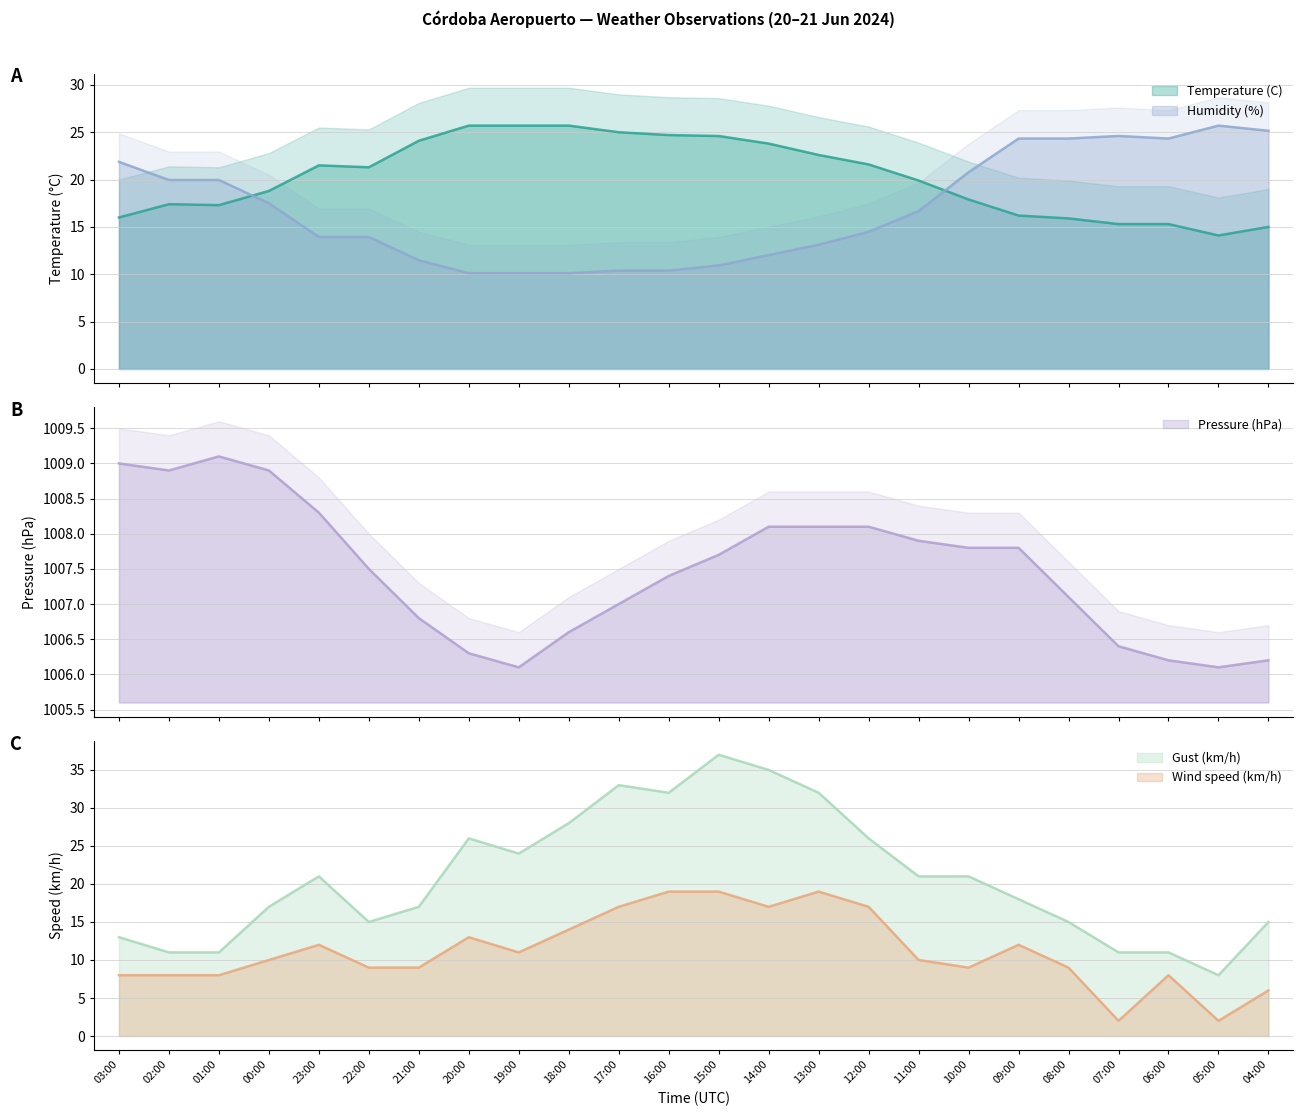

Reading left to right, list all the values displayed in this chart.

Temperature (C): 03:00=16.0	02:00=17.4	01:00=17.3	00:00=18.8	23:00=21.5	22:00=21.3	21:00=24.1	20:00=25.7	19:00=25.7	18:00=25.7	17:00=25.0	16:00=24.7	15:00=24.6	14:00=23.8	13:00=22.6	12:00=21.6	11:00=19.9	10:00=17.9	09:00=16.2	08:00=15.9	07:00=15.3	06:00=15.3	05:00=14.1	04:00=15.0
Humidity (%): 03:00=21.9	02:00=20.0	01:00=20.0	00:00=17.5	23:00=13.9	22:00=13.9	21:00=11.5	20:00=10.1	19:00=10.1	18:00=10.1	17:00=10.4	16:00=10.4	15:00=10.9	14:00=12.0	13:00=13.1	12:00=14.5	11:00=16.7	10:00=20.8	09:00=24.3	08:00=24.3	07:00=24.6	06:00=24.3	05:00=25.7	04:00=25.2
Pressure (hPa): 03:00=1009.0	02:00=1008.9	01:00=1009.1	00:00=1008.9	23:00=1008.3	22:00=1007.5	21:00=1006.8	20:00=1006.3	19:00=1006.1	18:00=1006.6	17:00=1007.0	16:00=1007.4	15:00=1007.7	14:00=1008.1	13:00=1008.1	12:00=1008.1	11:00=1007.9	10:00=1007.8	09:00=1007.8	08:00=1007.1	07:00=1006.4	06:00=1006.2	05:00=1006.1	04:00=1006.2
Wind speed (km/h): 03:00=8.0	02:00=8.0	01:00=8.0	00:00=10.0	23:00=12.0	22:00=9.0	21:00=9.0	20:00=13.0	19:00=11.0	18:00=14.0	17:00=17.0	16:00=19.0	15:00=19.0	14:00=17.0	13:00=19.0	12:00=17.0	11:00=10.0	10:00=9.0	09:00=12.0	08:00=9.0	07:00=2.0	06:00=8.0	05:00=2.0	04:00=6.0
Gust (km/h): 03:00=13.0	02:00=11.0	01:00=11.0	00:00=17.0	23:00=21.0	22:00=15.0	21:00=17.0	20:00=26.0	19:00=24.0	18:00=28.0	17:00=33.0	16:00=32.0	15:00=37.0	14:00=35.0	13:00=32.0	12:00=26.0	11:00=21.0	10:00=21.0	09:00=18.0	08:00=15.0	07:00=11.0	06:00=11.0	05:00=8.0	04:00=15.0